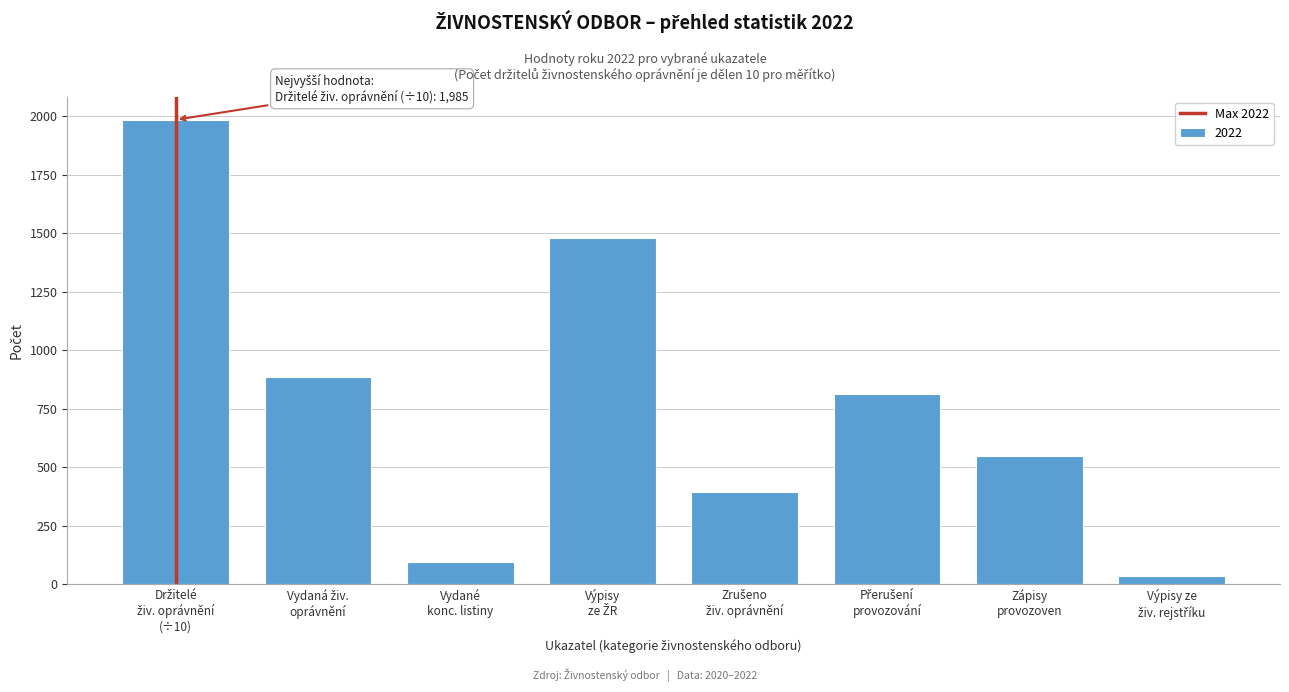

Reading right to left, extract all data points from this chart.

35	548	814	394	1479	93	886	1985